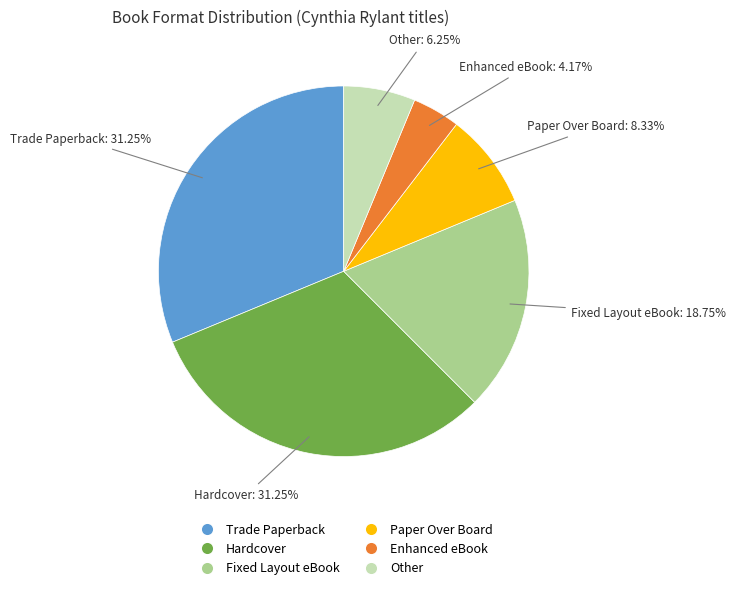

Combined, what portion of the pie is Enhanced eBook and Fixed Layout eBook?

22.9%